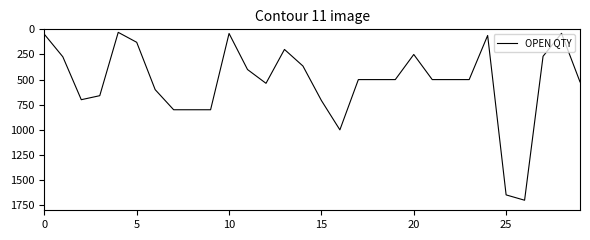

What is the difference between the maximum and minimum values?

1670